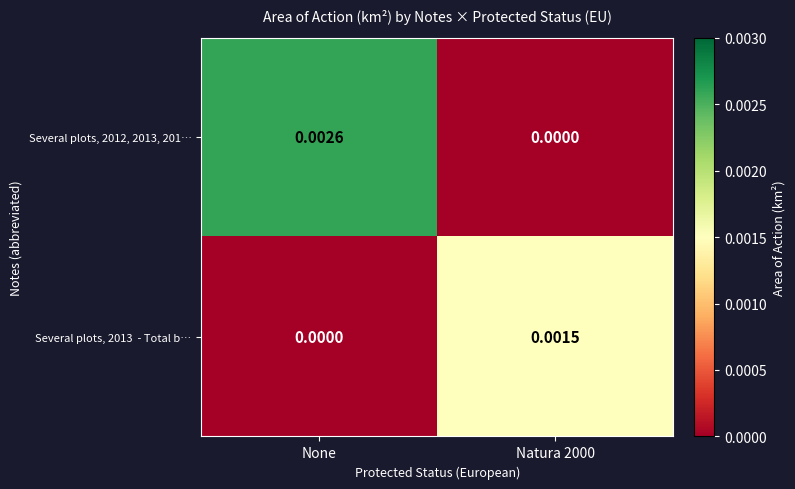

Which category has the highest value across all series?

None